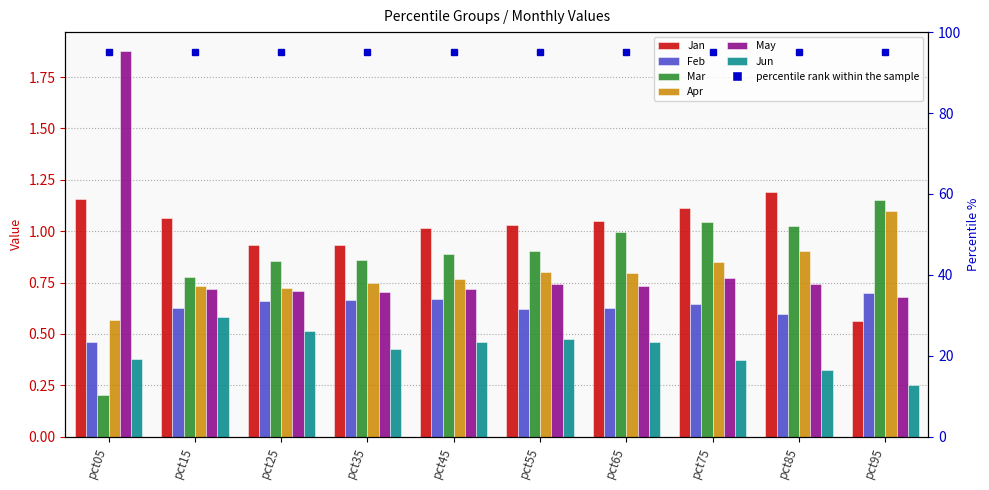

Which label corresponds to the largest value in the chart?

pct05